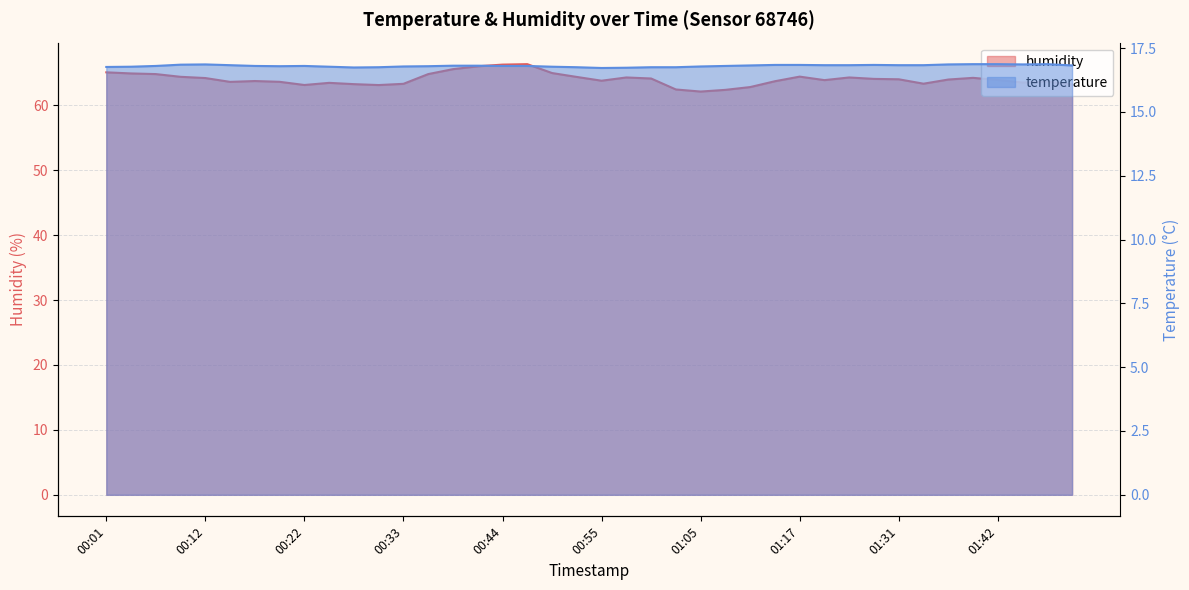

The value of humidity at 00:49 is 43.7. True or false?

False